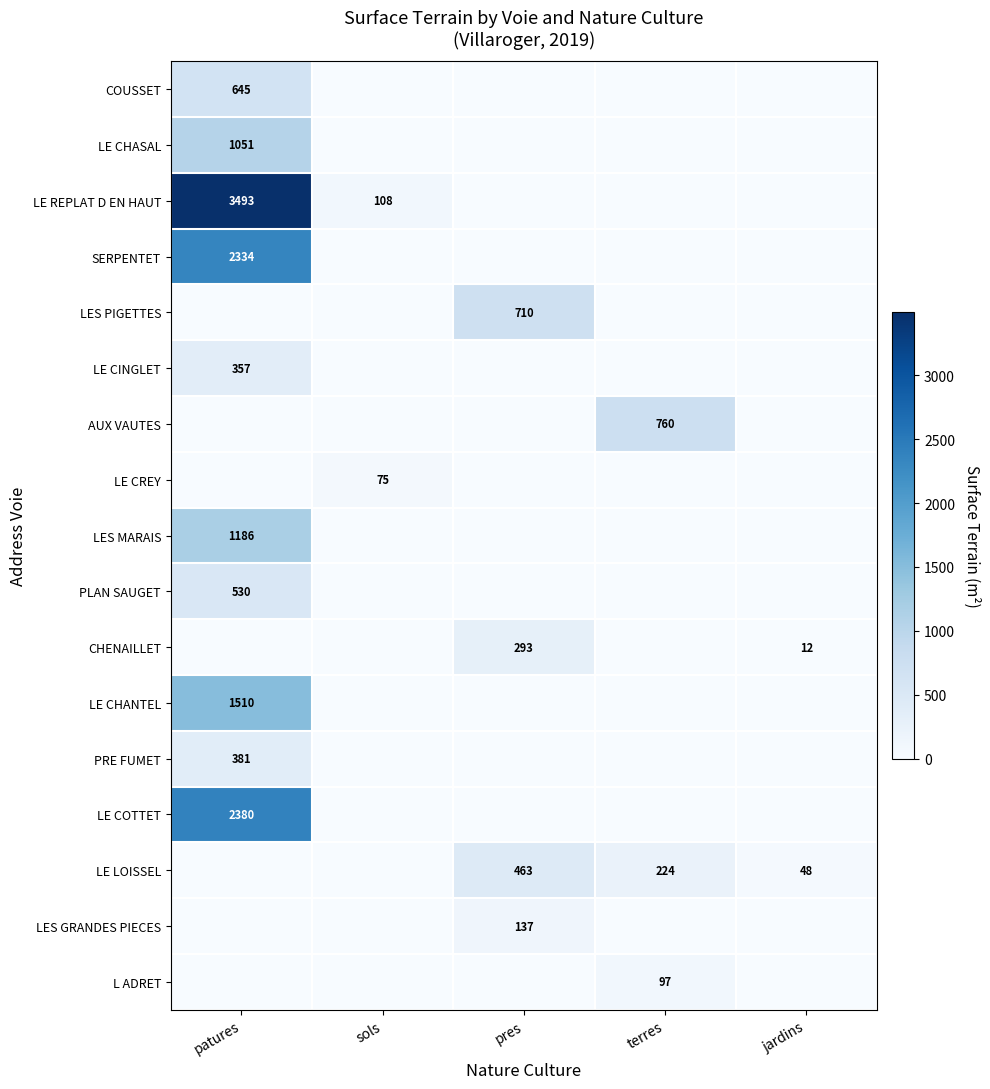

The SERPENTET series shows 1377 at pres. True or false?

False